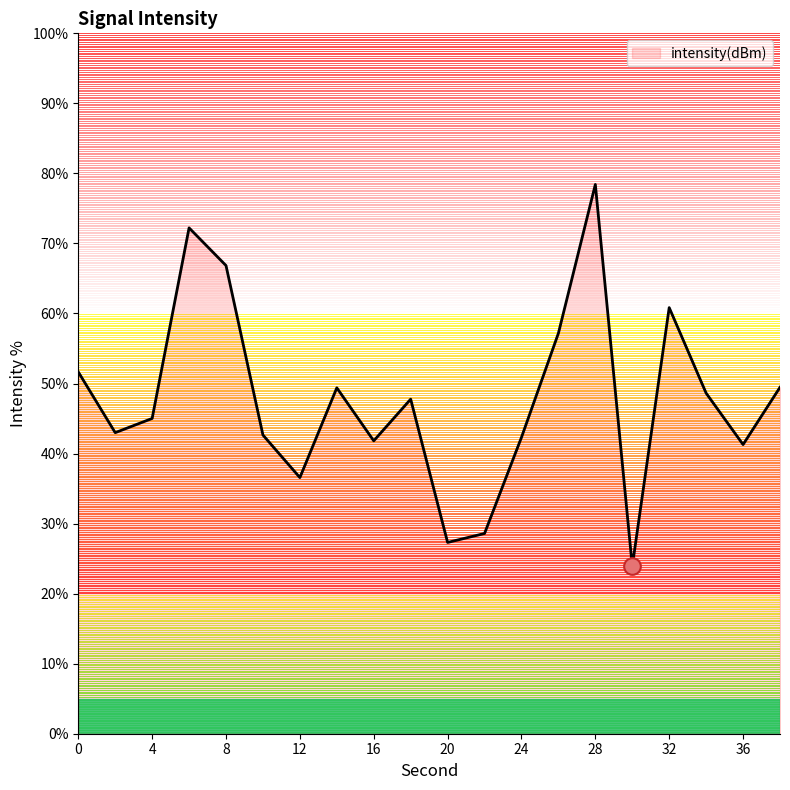

What is the difference between the maximum and minimum values?

54.5